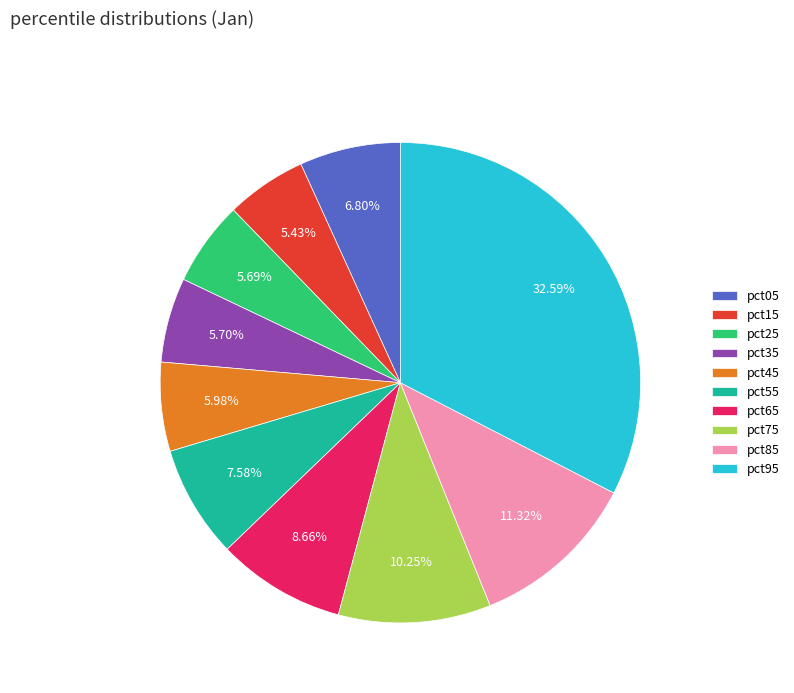

Do pct75 and pct95 together represent more than half of the pie?

No